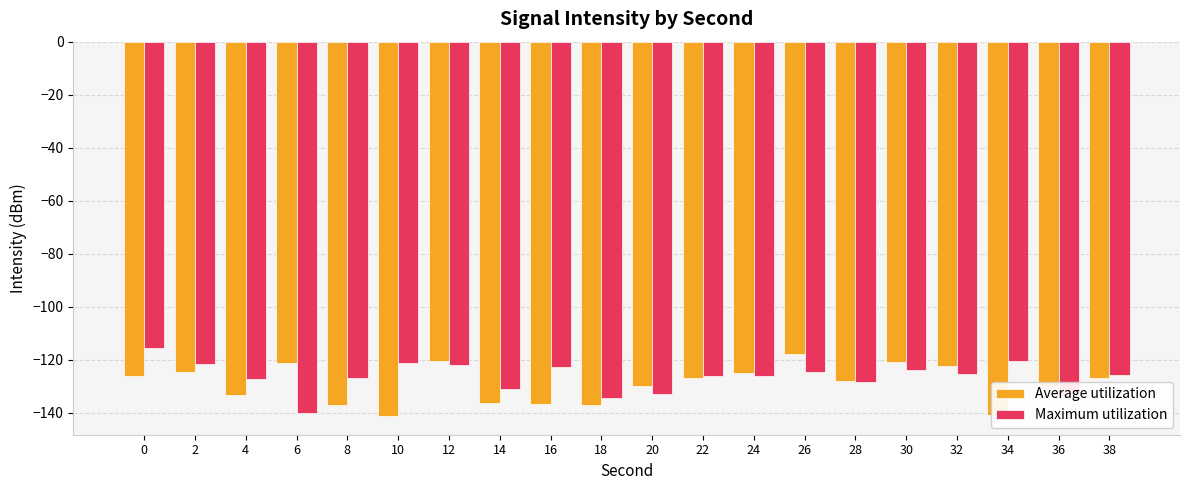

How many categories are shown in the chart?

20